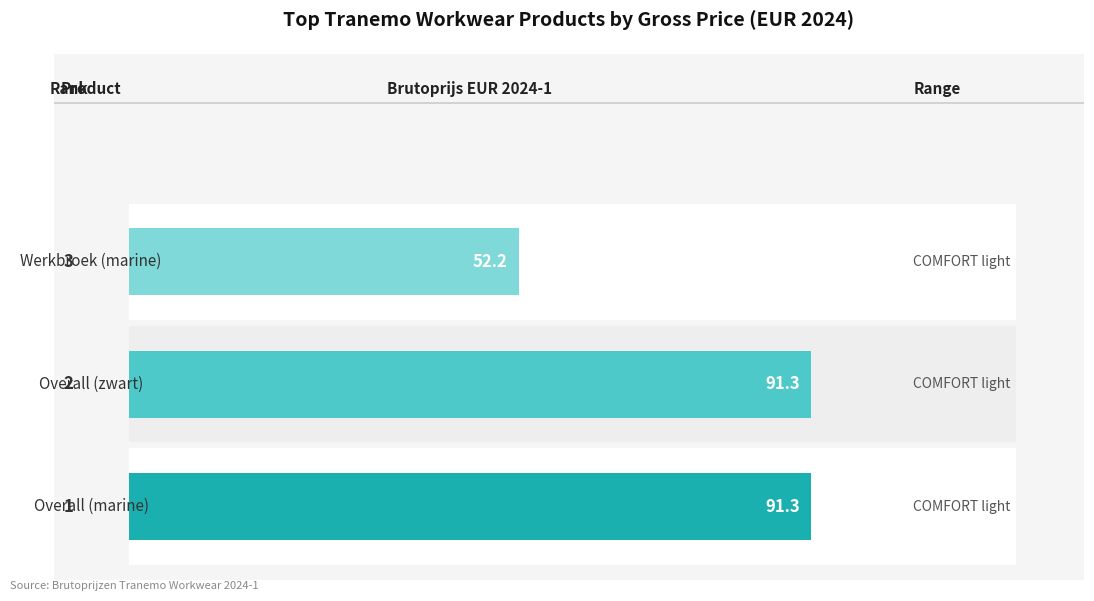

Rank the categories by value from highest to lowest.

0, 1, 2